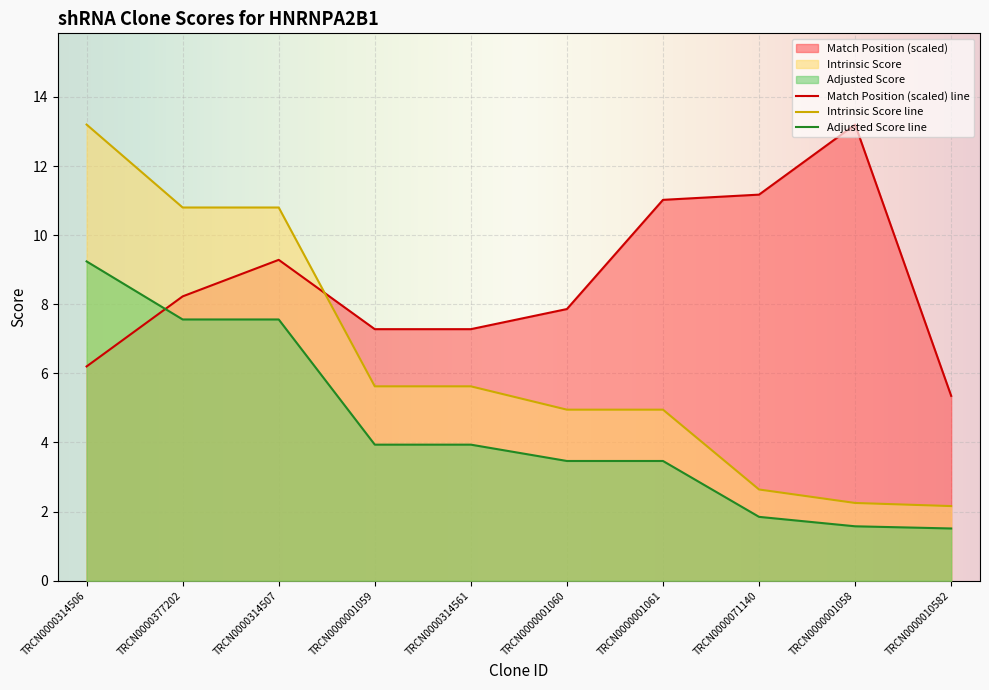

What is the value of the Intrinsic Score point at the 3rd from the left?

10.8